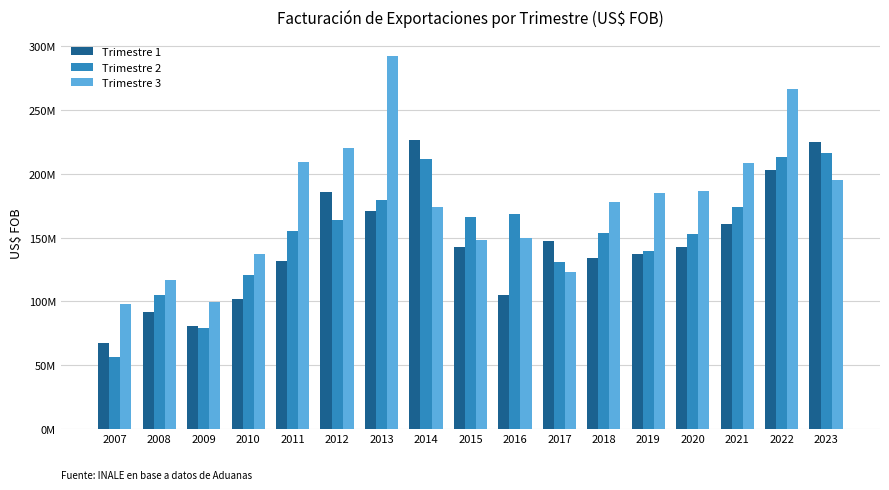

What is the difference between the Trimestre 3 values at 2008 and 2011?

91997147.0